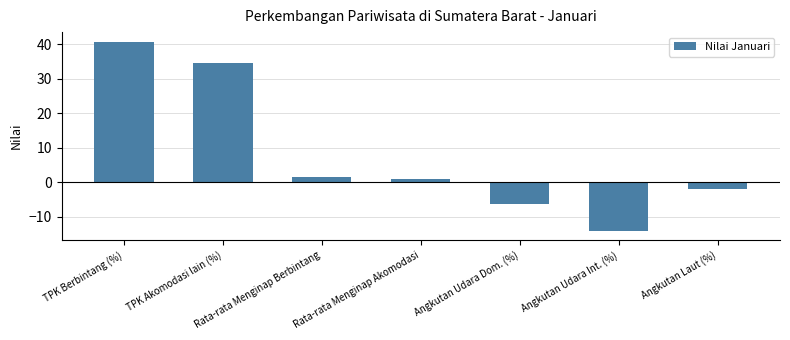

What is the greatest value displayed?

40.9